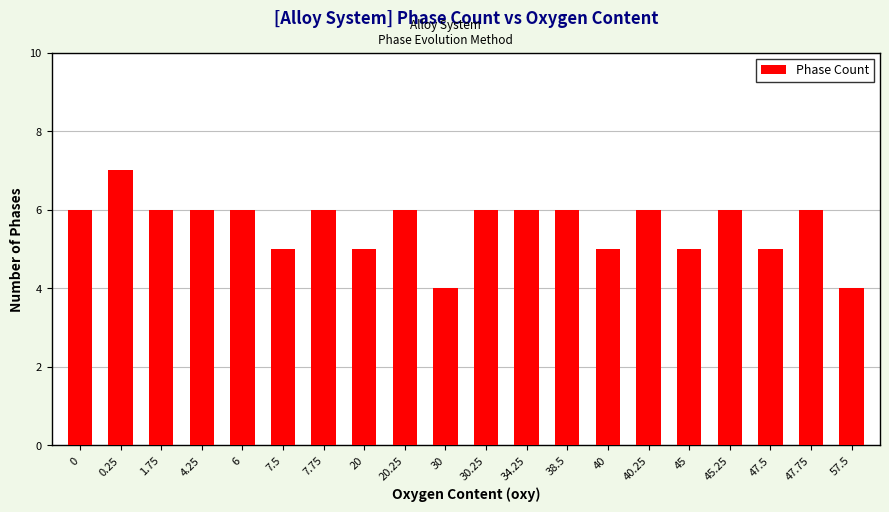

Reading right to left, transcribe all the data shown in this chart.

57.5=4	47.75=6	47.5=5	45.25=6	45=5	40.25=6	40=5	38.5=6	34.25=6	30.25=6	30=4	20.25=6	20=5	7.75=6	7.5=5	6=6	4.25=6	1.75=6	0.25=7	0=6